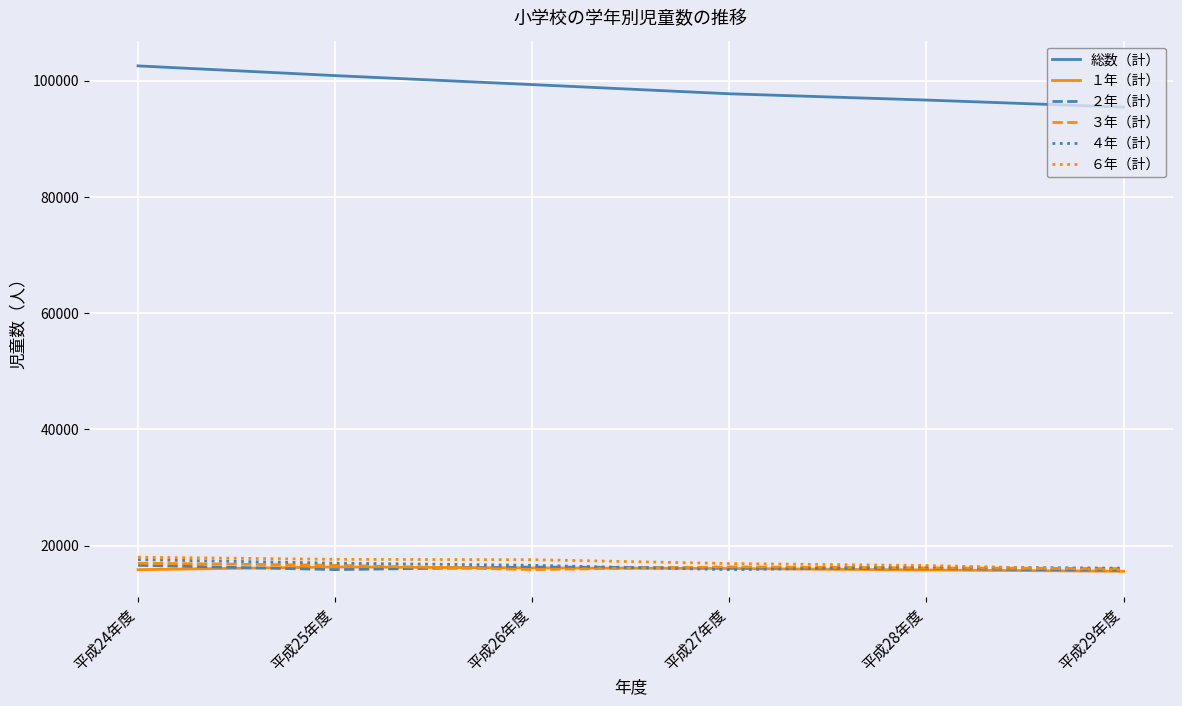

True or false: 総数（計） and ３年（計） intersect in this chart.

False